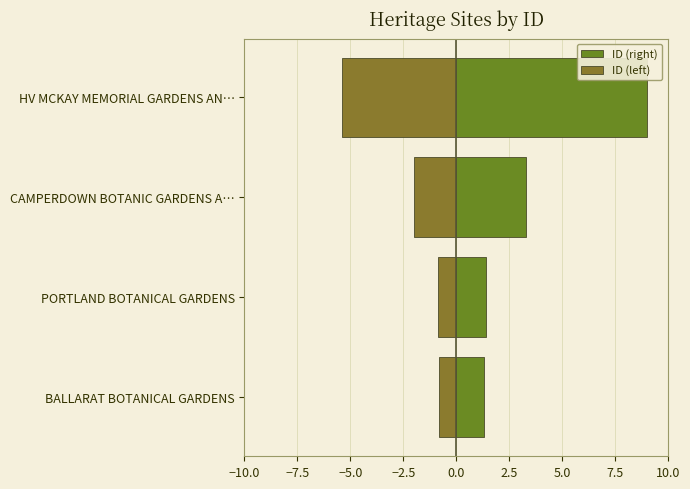

The ID (right) series shows 2.9 at HV MCKAY MEMORIAL GARDENS AN…. True or false?

False